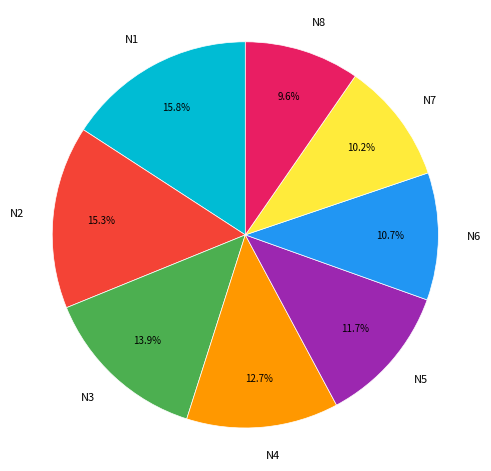

Between N2 and N1, which is larger?

N1